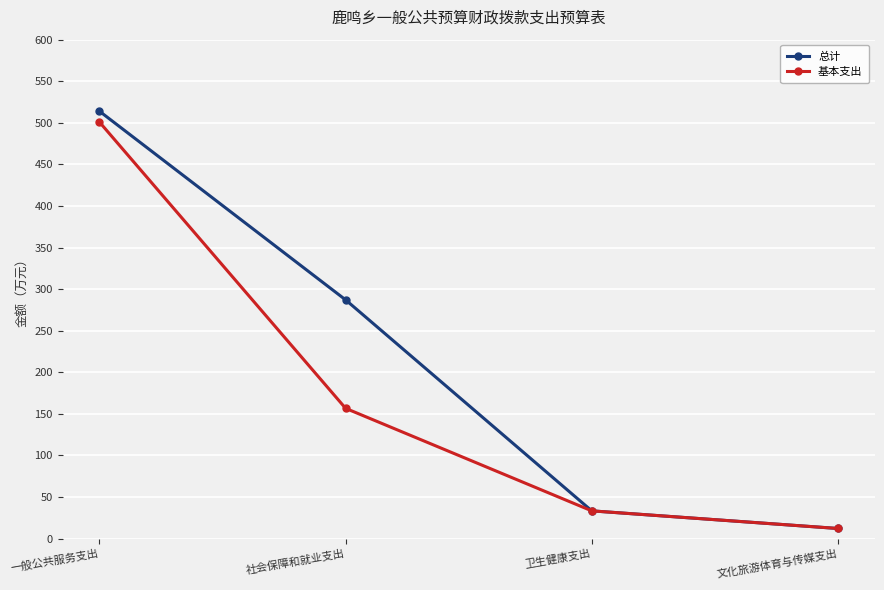

Reading left to right, list all the values displayed in this chart.

总计: 513.9	287.1	33.4	12.2
基本支出: 500.9	156.7	33.4	12.2